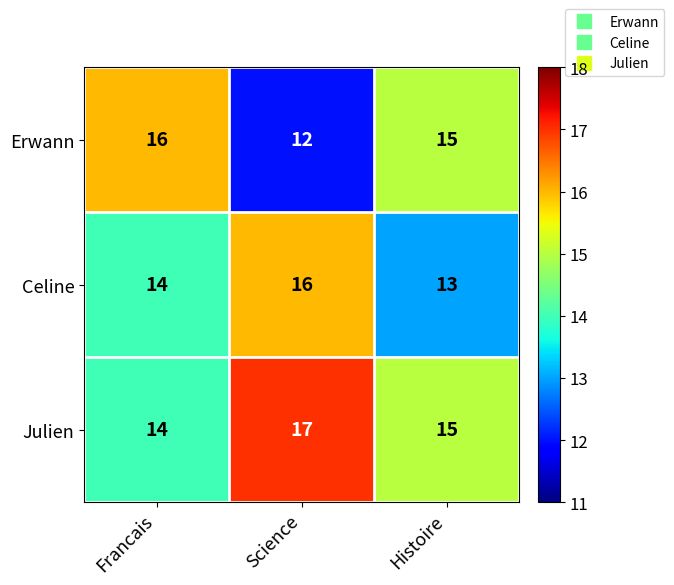

Where is Julien nearest to the value 15?

Histoire